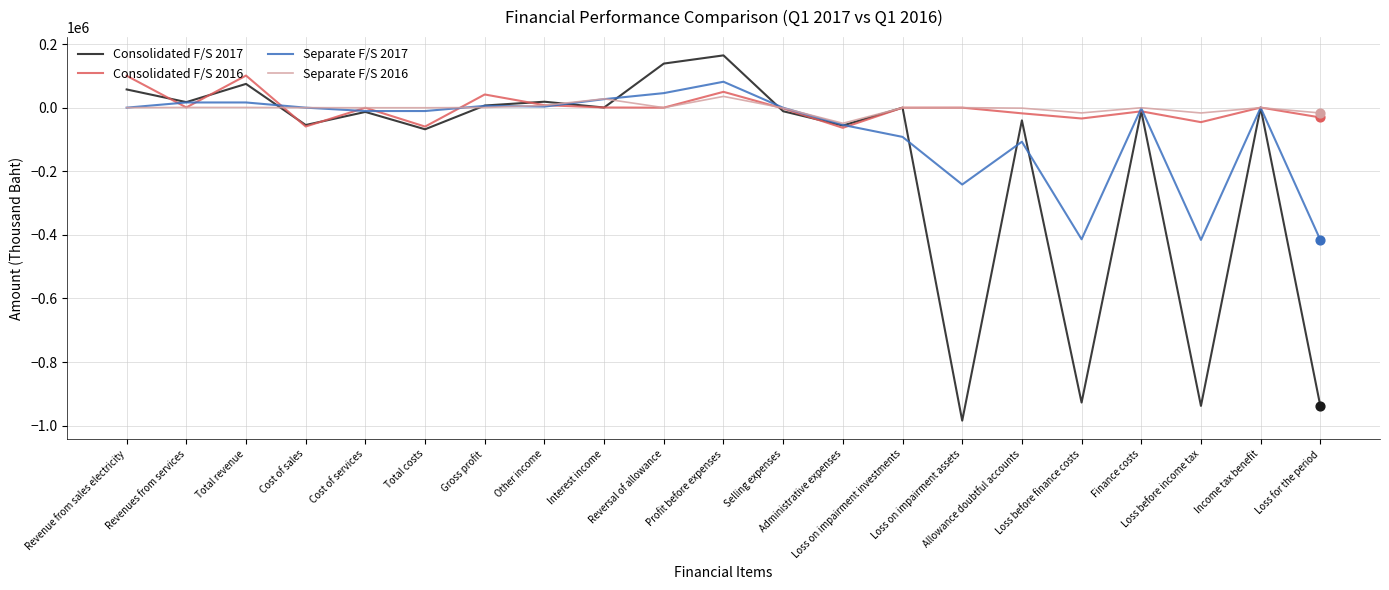

What is the total value across all series at Revenues from services?

35098